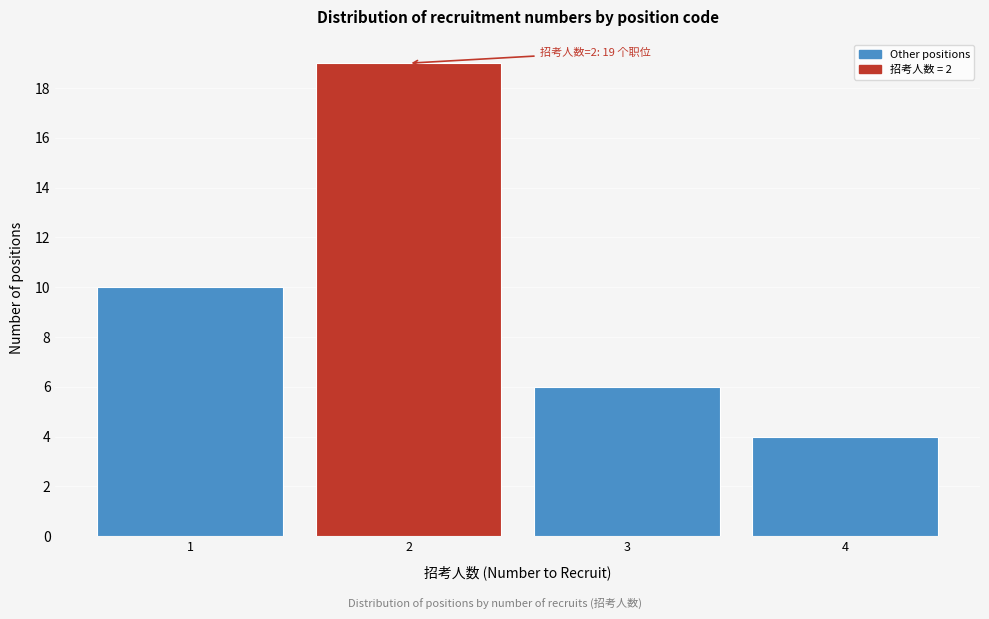

Reading right to left, what are all the values shown in this chart?

4	6	19	10